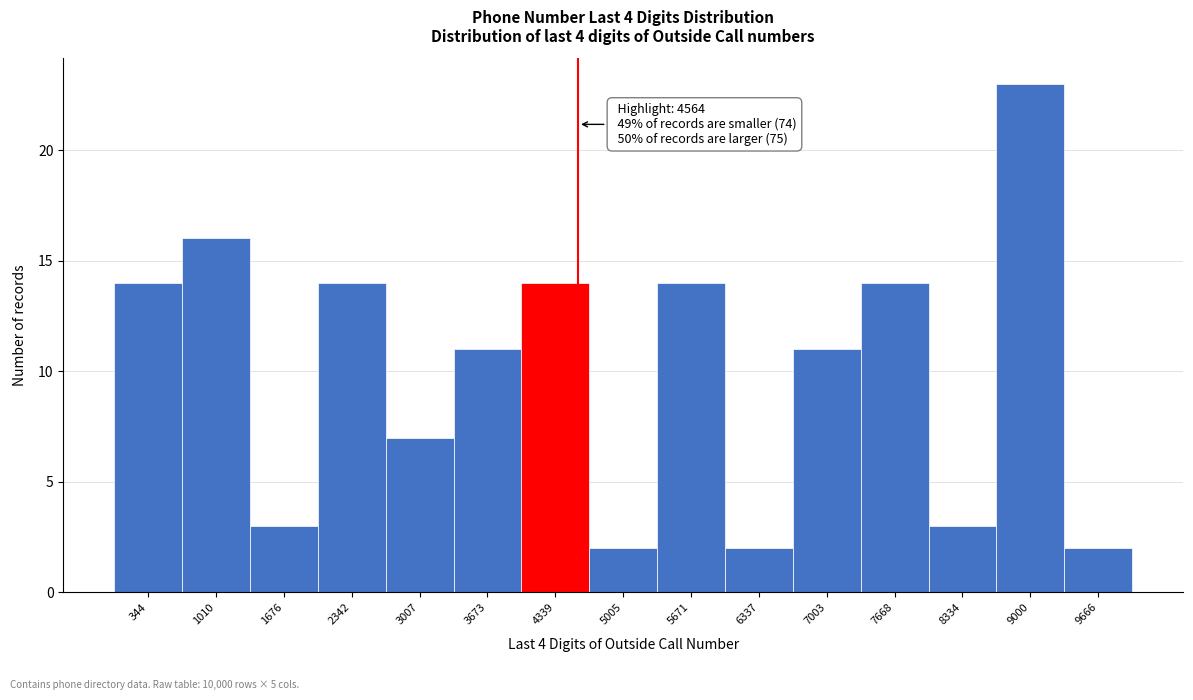

Which range on the x-axis has the tallest bar?

8700 to 9300